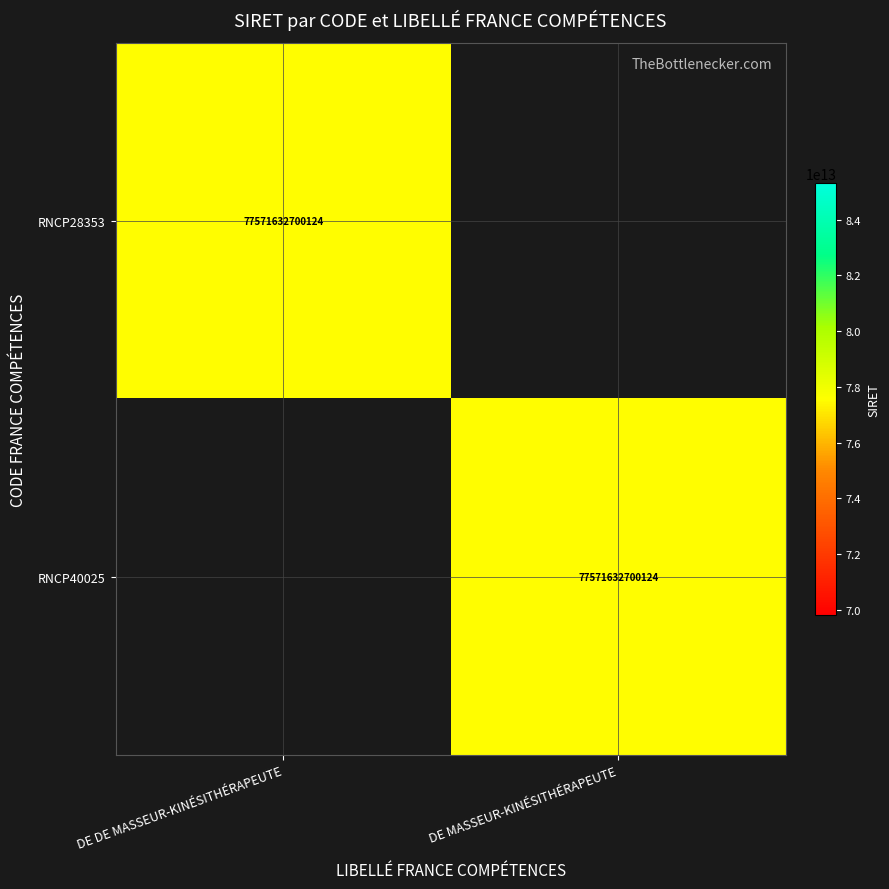

The value of RNCP28353 at DE DE MASSEUR-KINÉSITHÉRAPEUTE is 77571632700124. True or false?

True